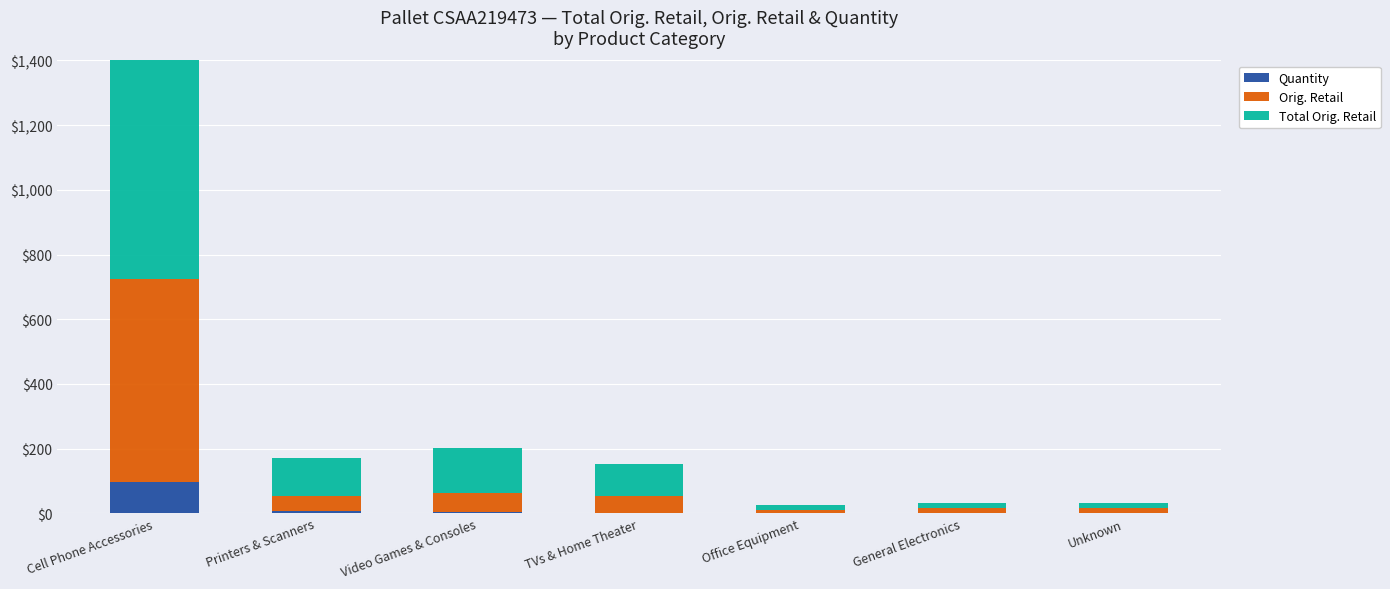

How many groups of bars are there?

7